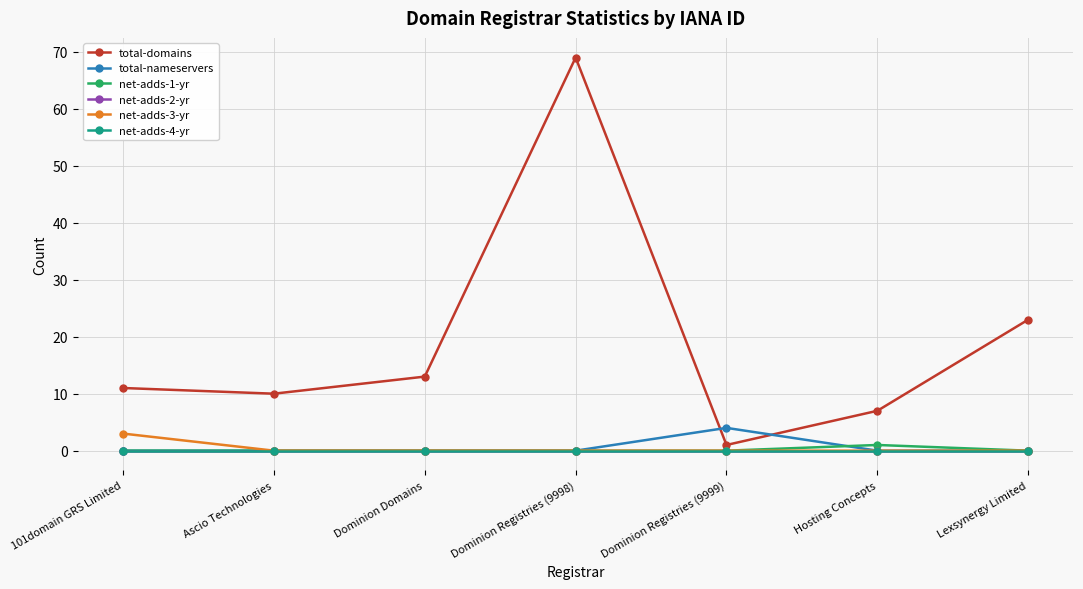

What is the total value across all series at Dominion Registries (9999)?

5